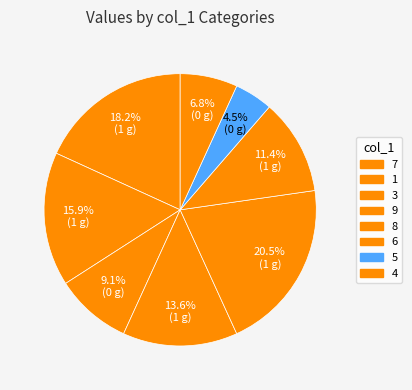

How many slices are in this pie chart?

8